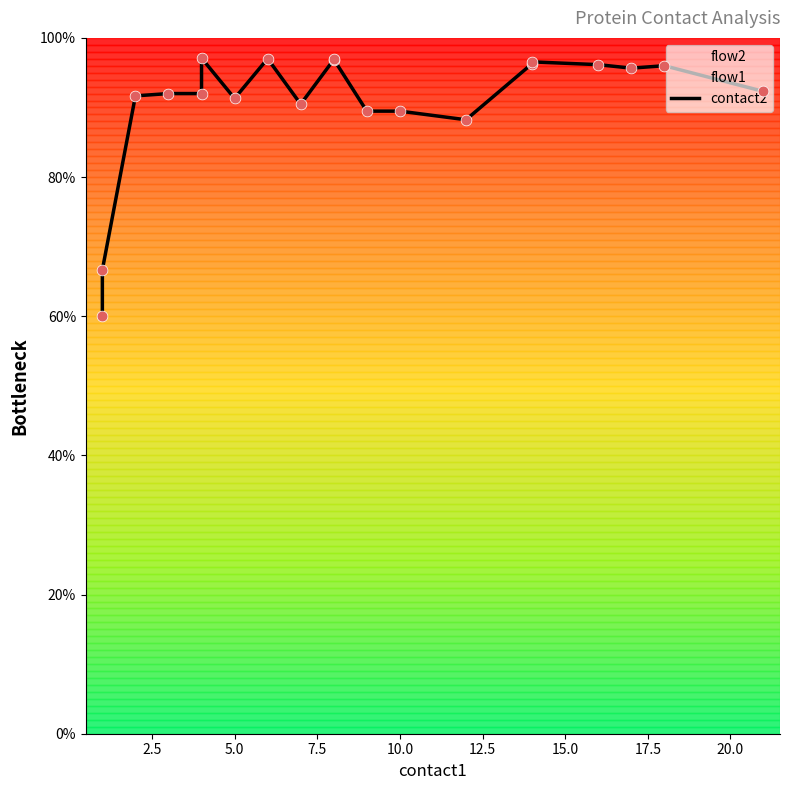

What is the ratio of the value at 12.5 to the value at 18?

1.0